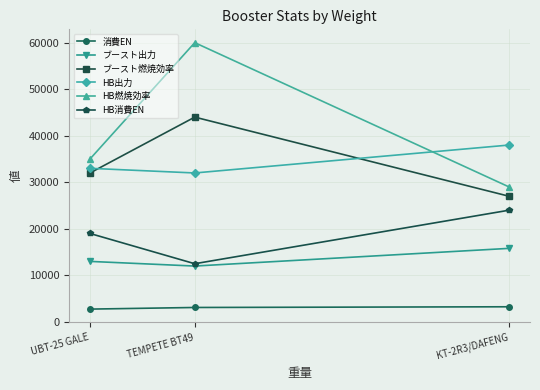

What is the label of the 3rd point from the right?

UBT-25 GALE